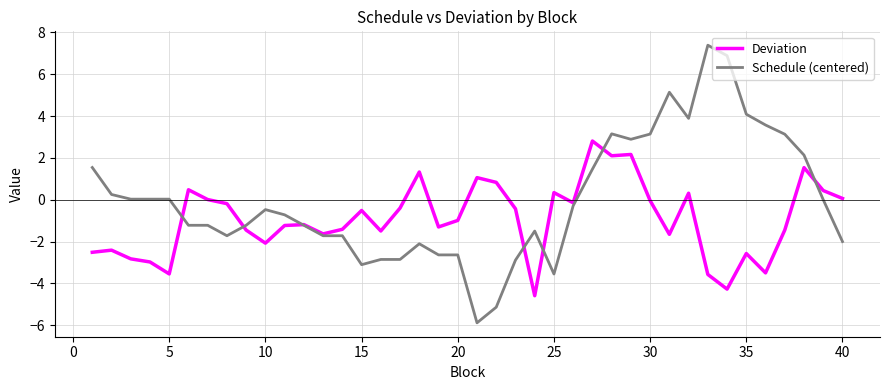

What is the highest value of the Schedule (centered) series?

7.4